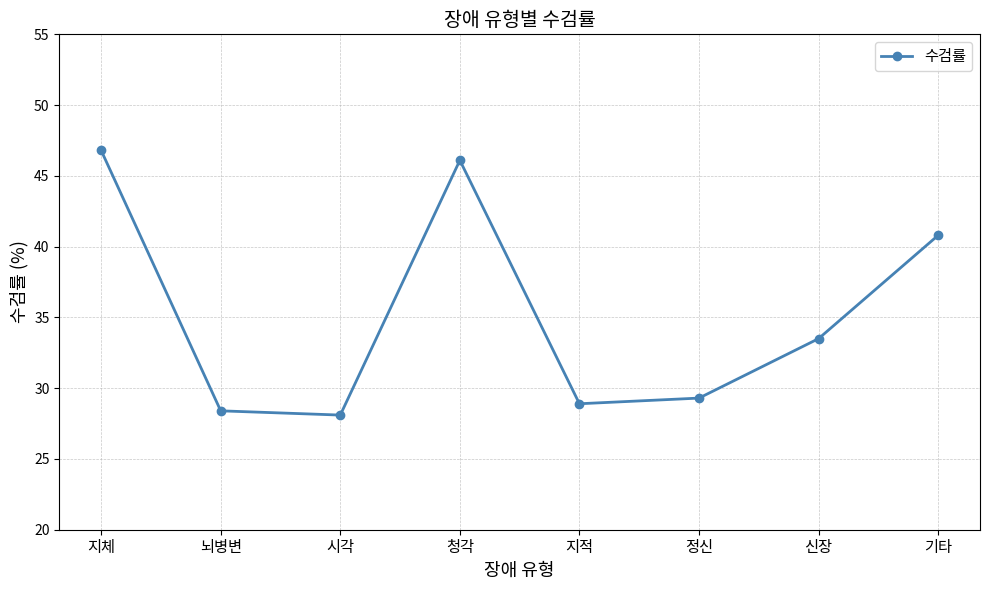

Reading right to left, extract all data points from this chart.

40.8	33.5	29.3	28.9	46.1	28.1	28.4	46.8